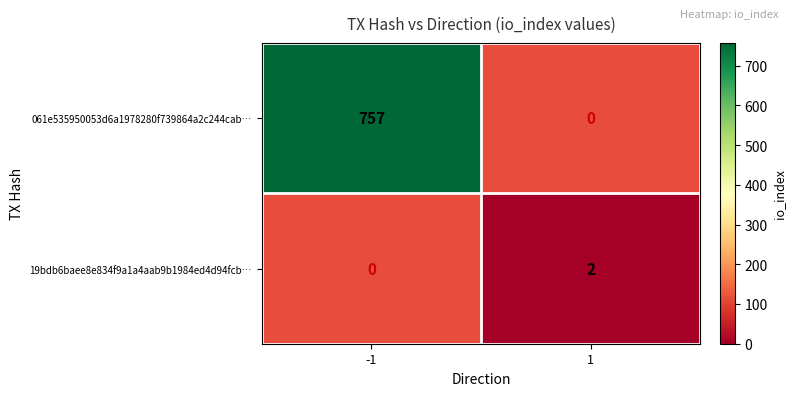

Reading right to left, transcribe all the data shown in this chart.

061e535950053d6a1978280f739864a2c244cab…: 0	757
19bdb6baee8e834f9a1a4aab9b1984ed4d94fcb…: 2	0